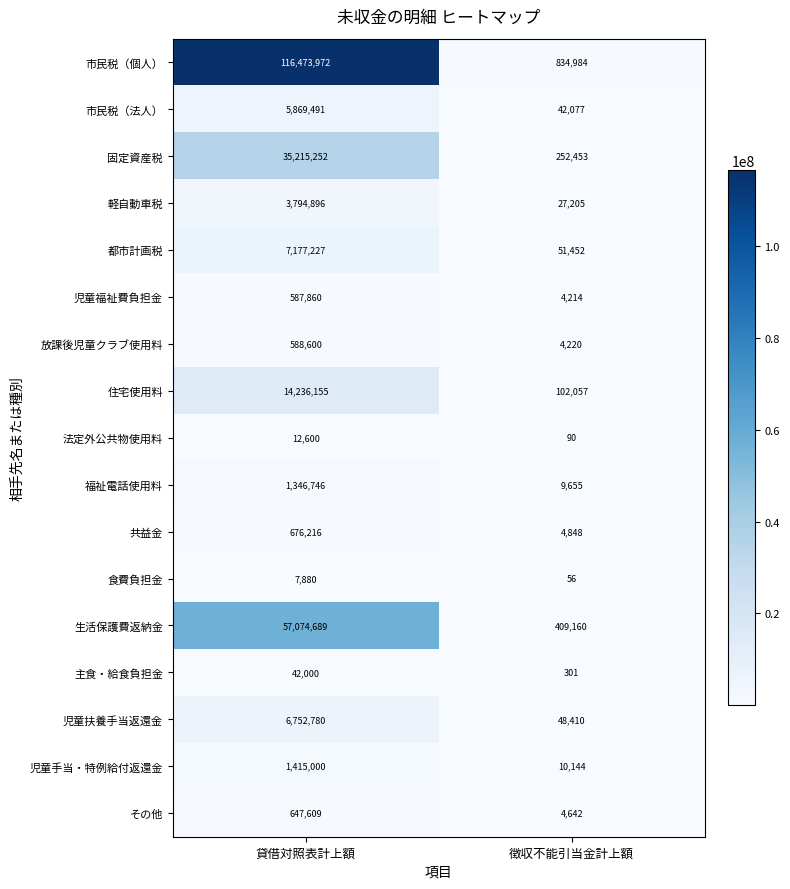

What is the difference between the highest and lowest values at 徴収不能引当金計上額?

834928